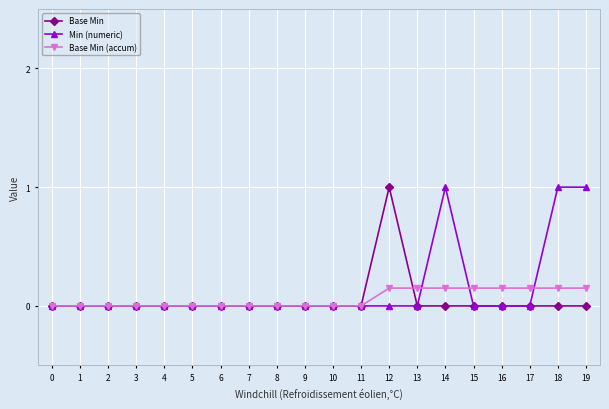

True or false: Base Min has more than 0 points higher than both neighbors.

True